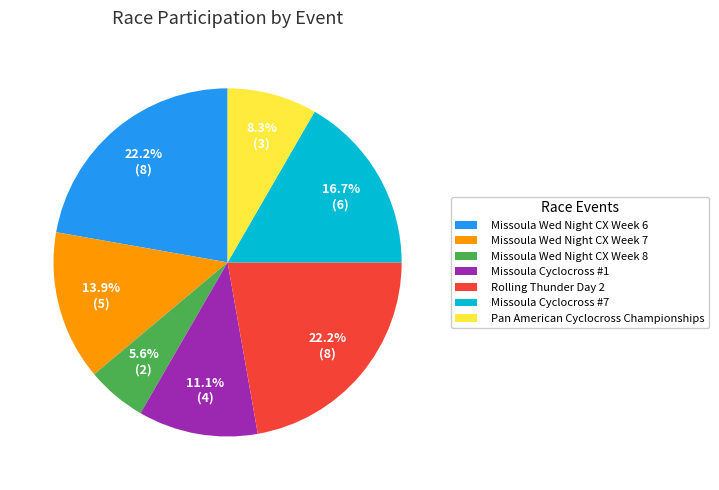

To the nearest percent, what is the average slice percentage?

14%